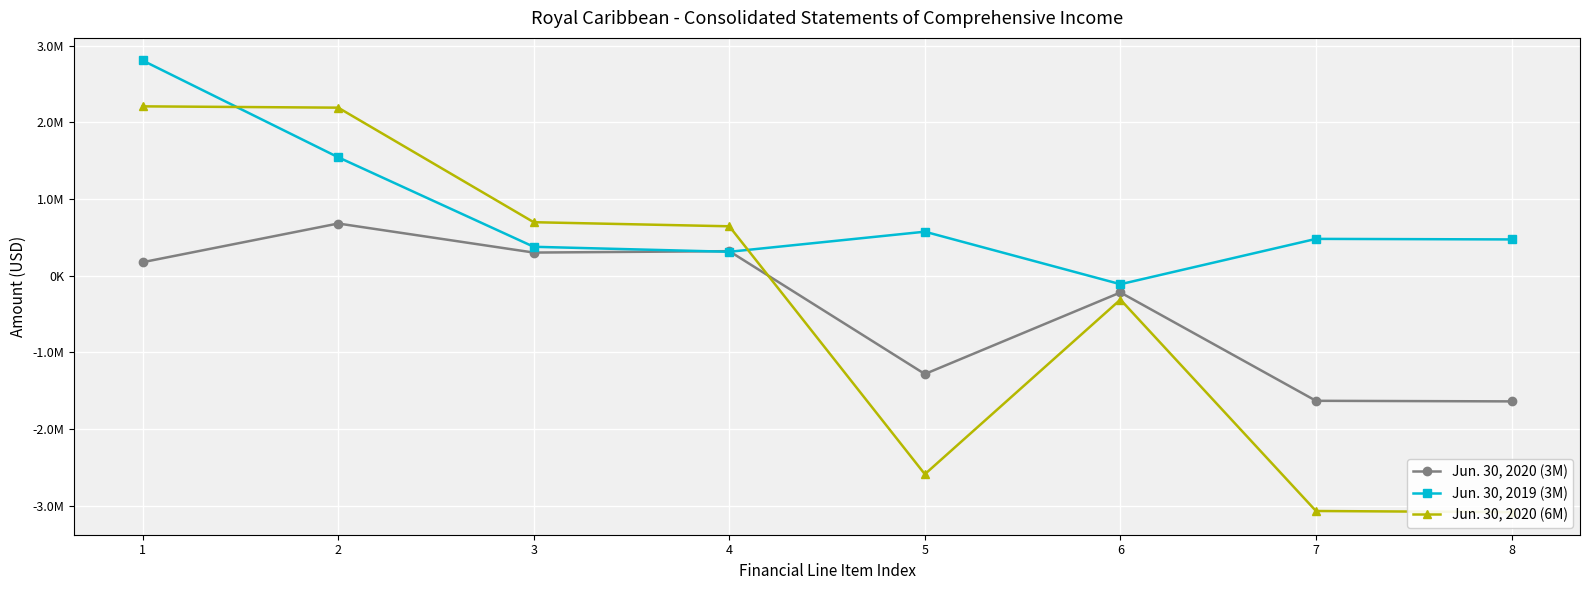

List the labels in order of Jun. 30, 2020 (3M) value, largest first.

2, 4, 3, 1, 6, 5, 7, 8